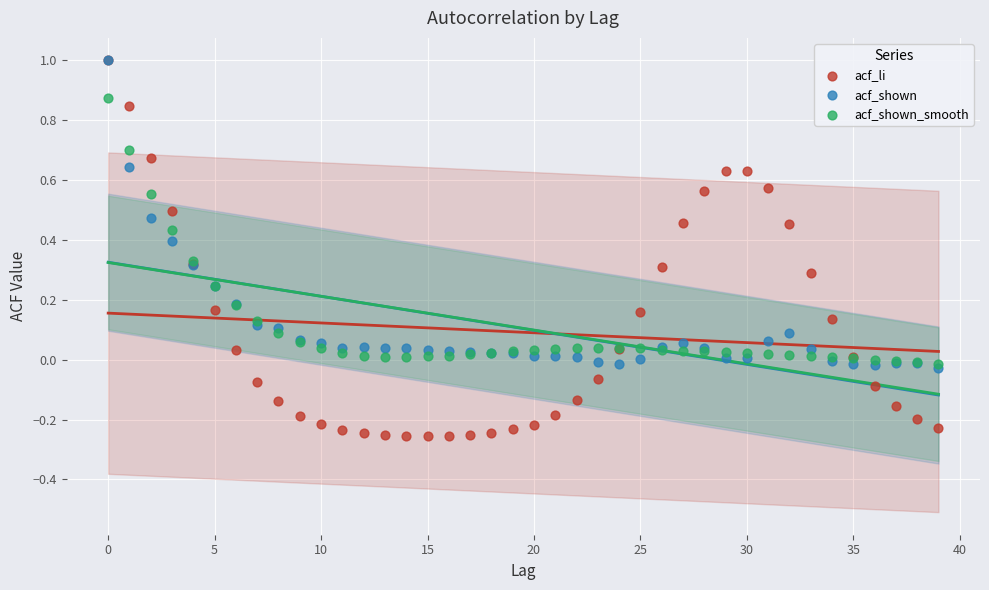

Which series reaches the minimum Y coordinate?

acf_li